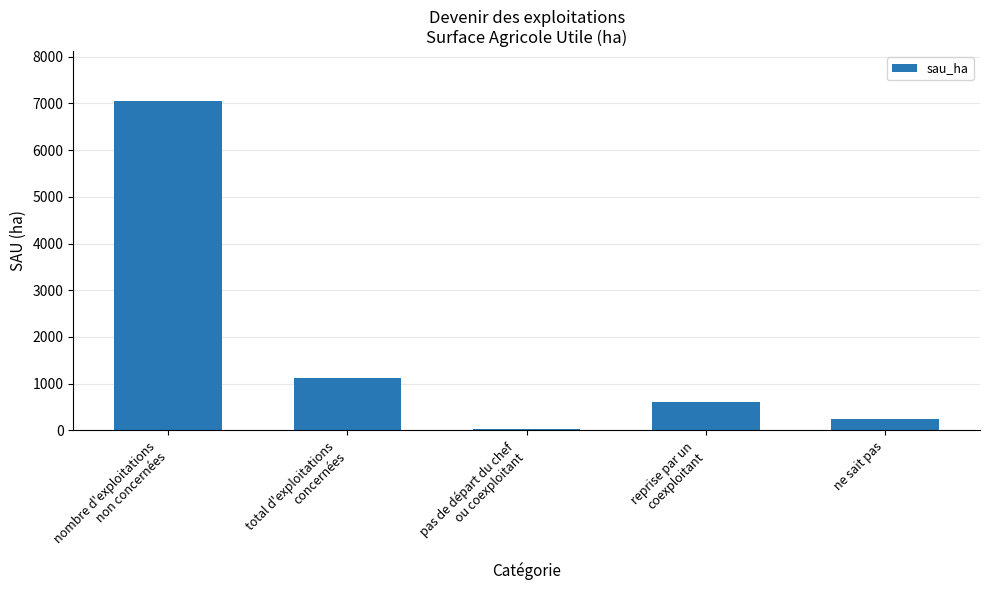

What is the ratio of the value at reprise par un
coexploitant to the value at total d'exploitations
concernées?

0.5